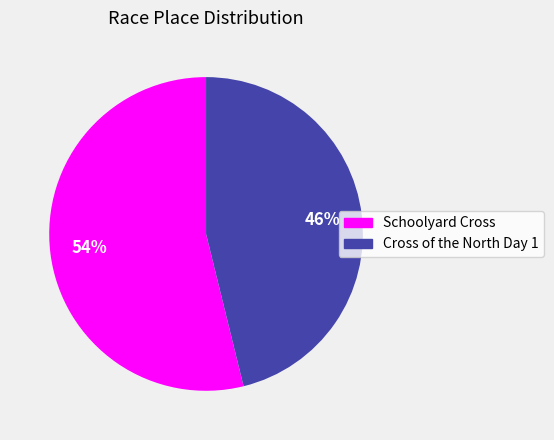

Is the sum of Cross of the North Day 1 and Schoolyard Cross greater than half?

Yes